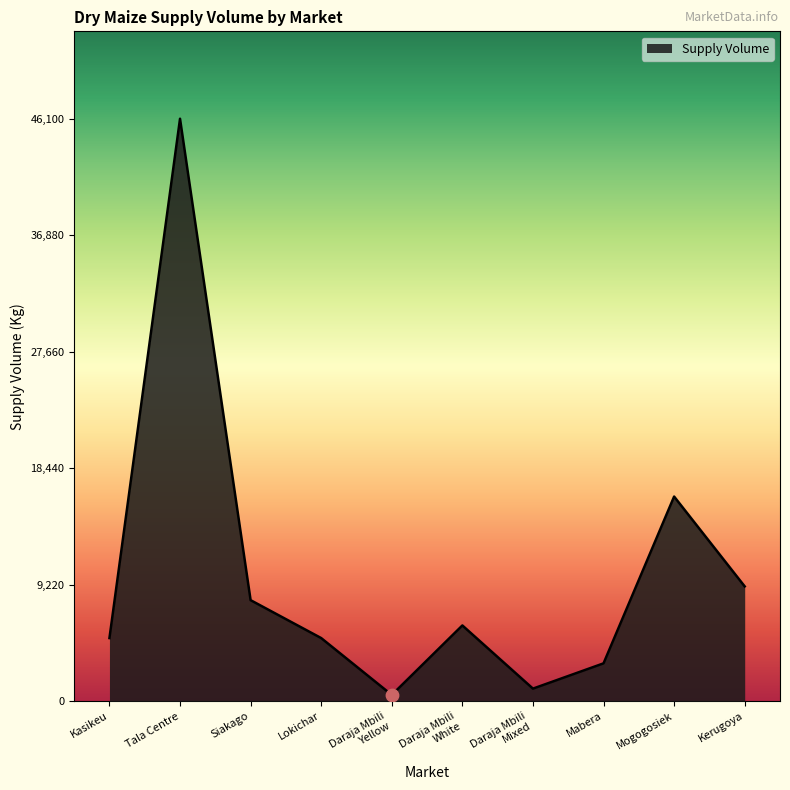

What is the change in value from Siakago to Mabera?

-5000